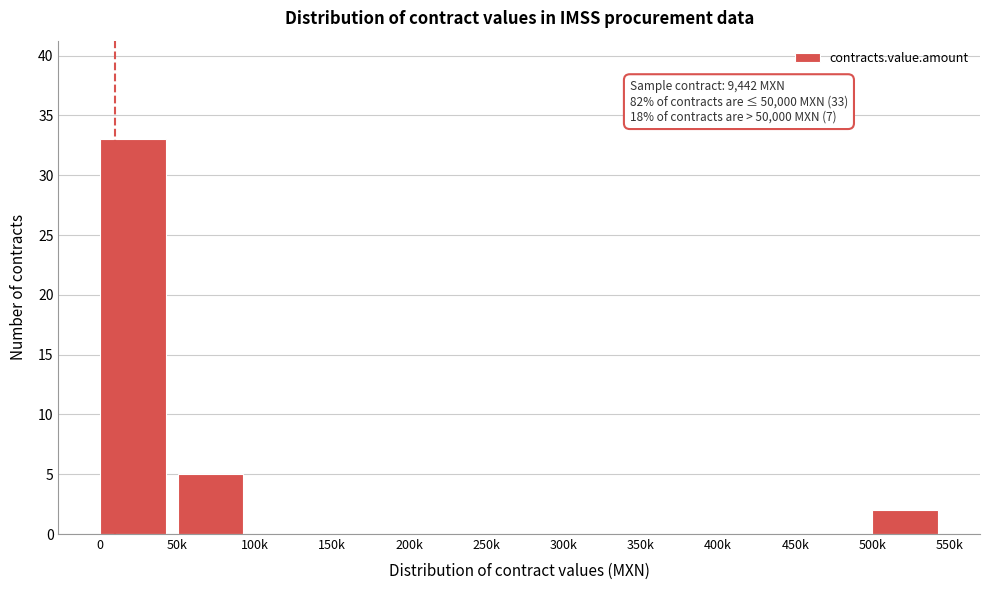

Reading left to right, what are all the values shown in this chart?

0=33	50k=5	100k=0	150k=0	200k=0	250k=0	300k=0	350k=0	400k=0	450k=0	500k=2